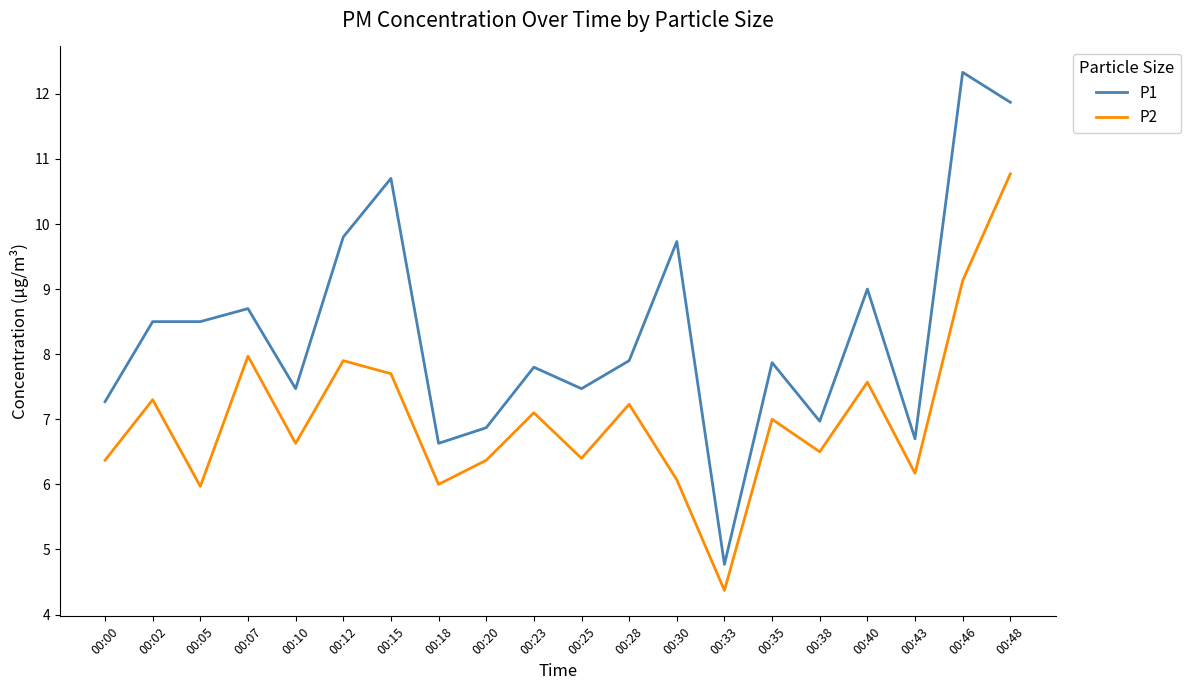

True or false: P1 has a value of 7.8 at 00:23.

True